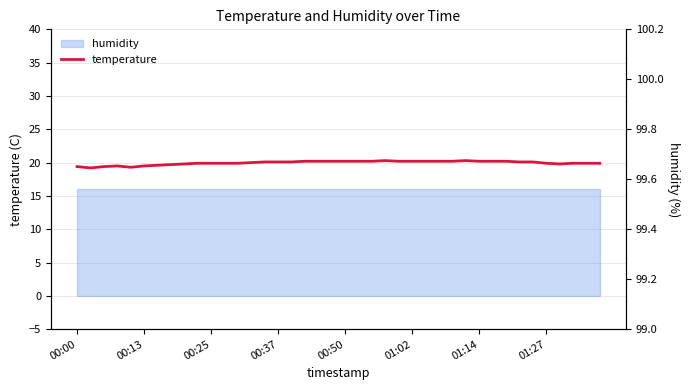

What is the approximate value at 8?

19.8